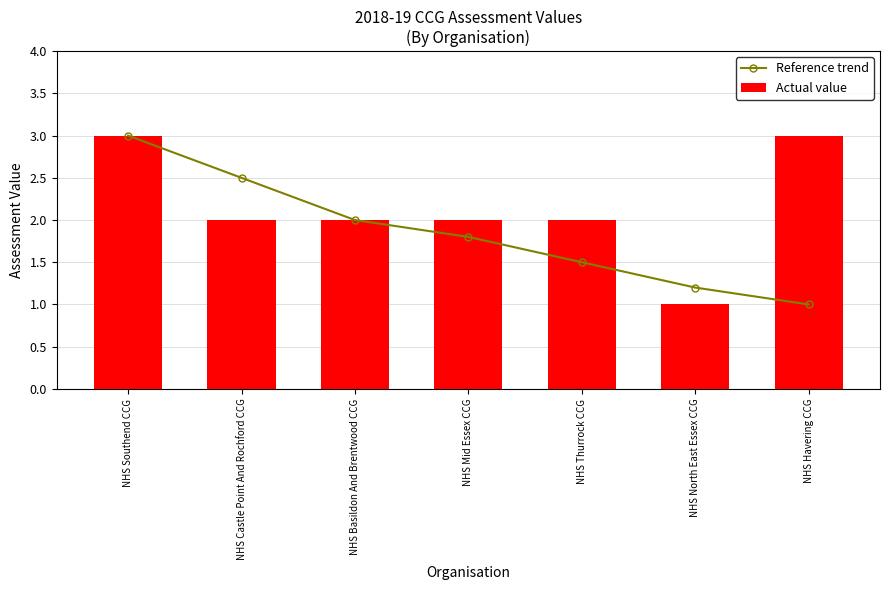

Which category has the lowest value in the Actual value series?

NHS North East Essex CCG